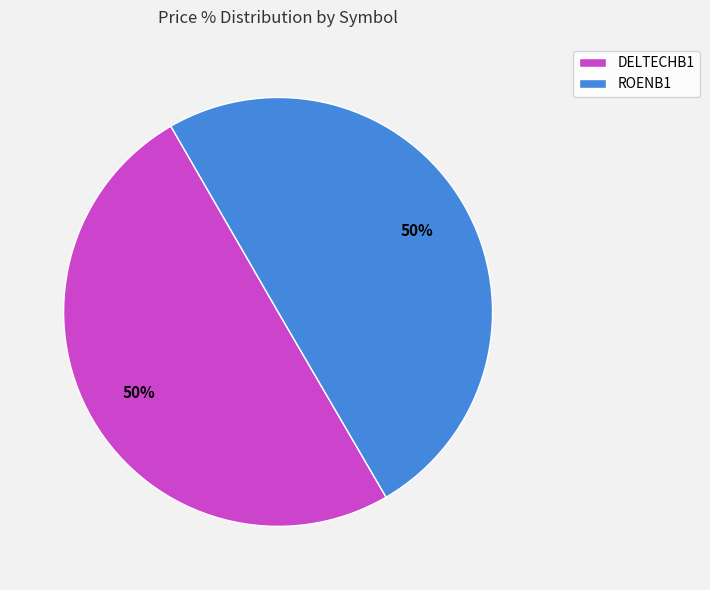

True or false: DELTECHB1 accounts for 43% of the total.

False